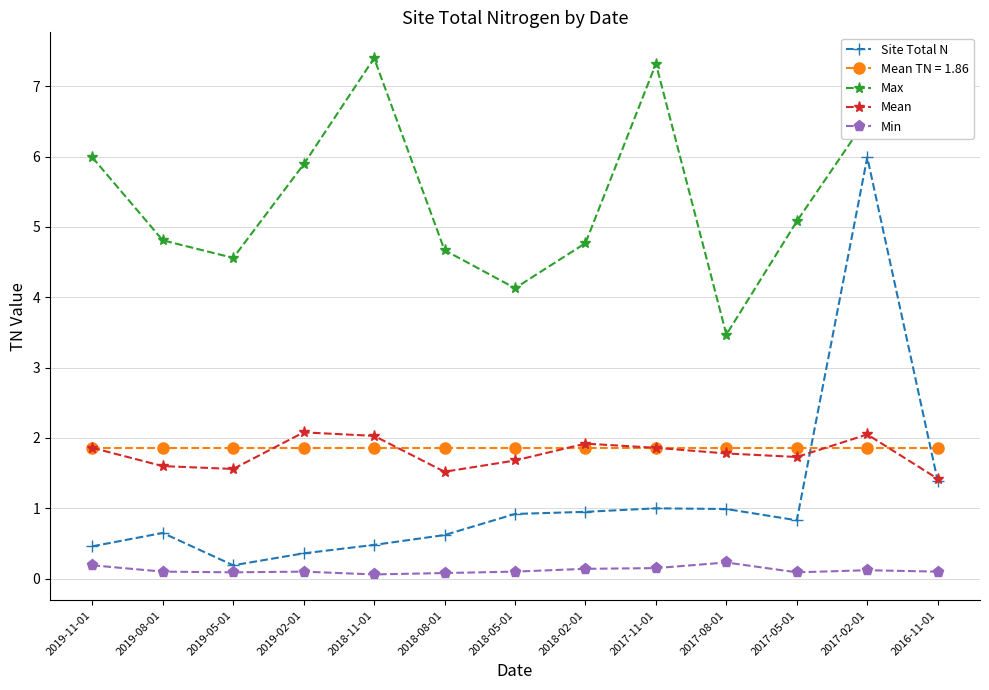

True or false: Mean has a value of 2.1 at 2019-02-01.

True